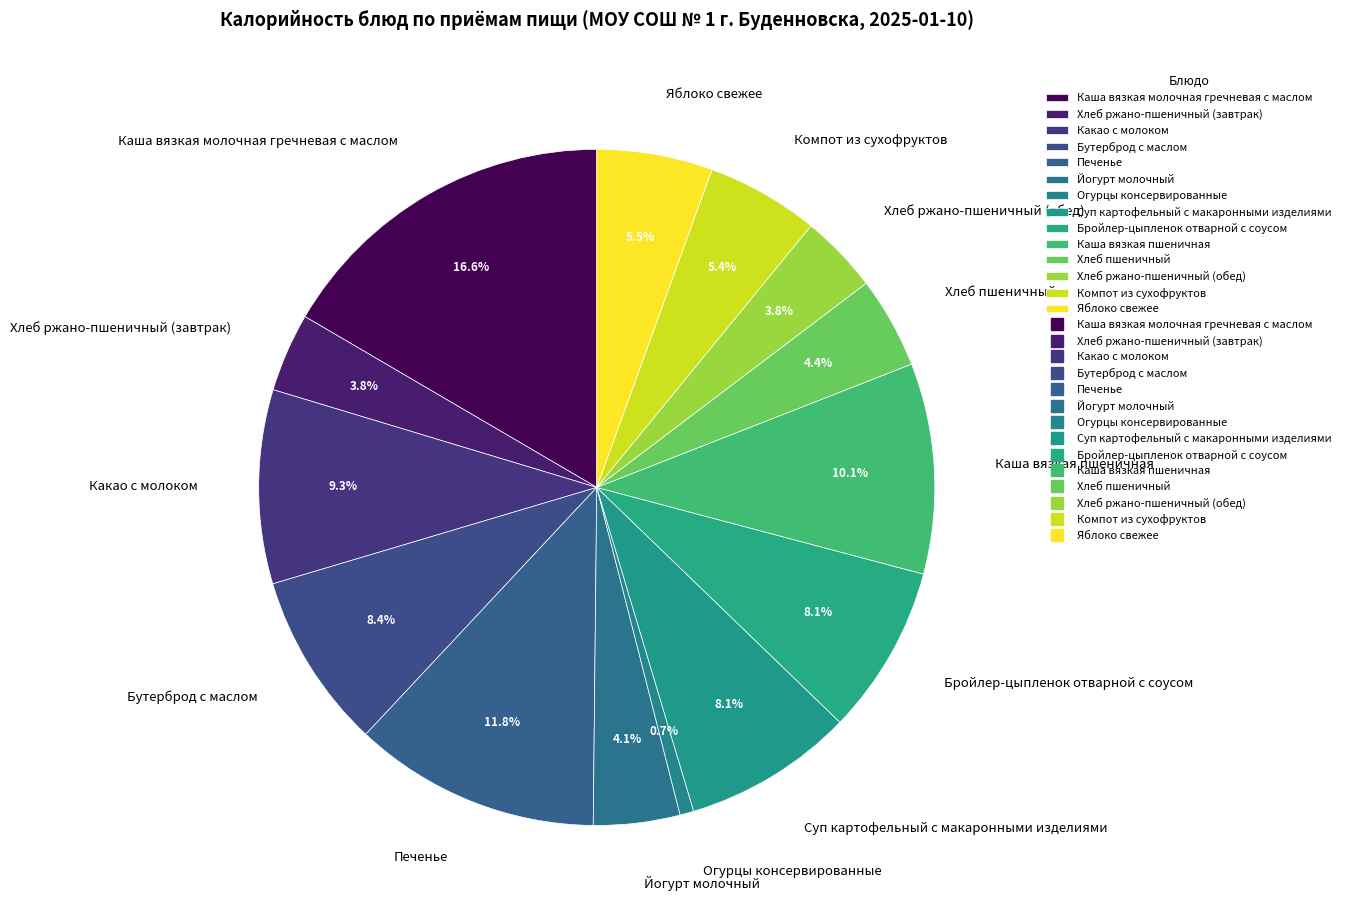

To the nearest percent, what is the combined percentage of Компот из сухофруктов and Бройлер-цыпленок отварной с соусом?

13%